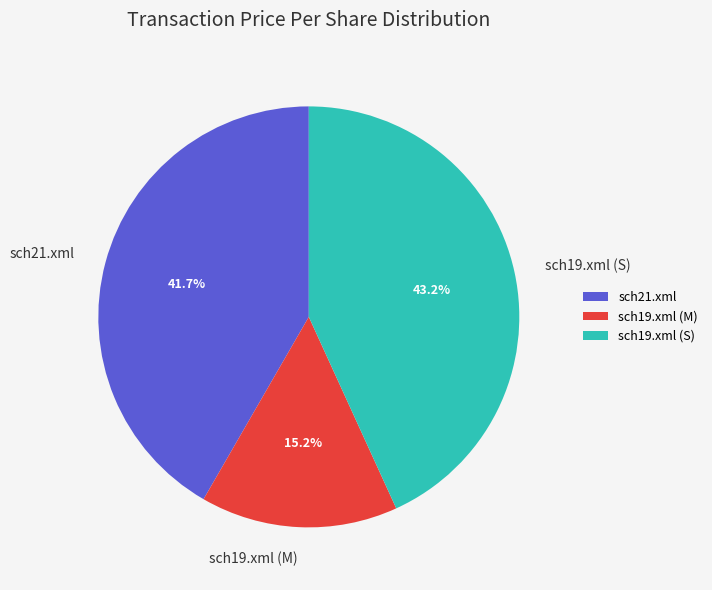

What percentage is the sch19.xml (S) slice, to the nearest percent?

43%